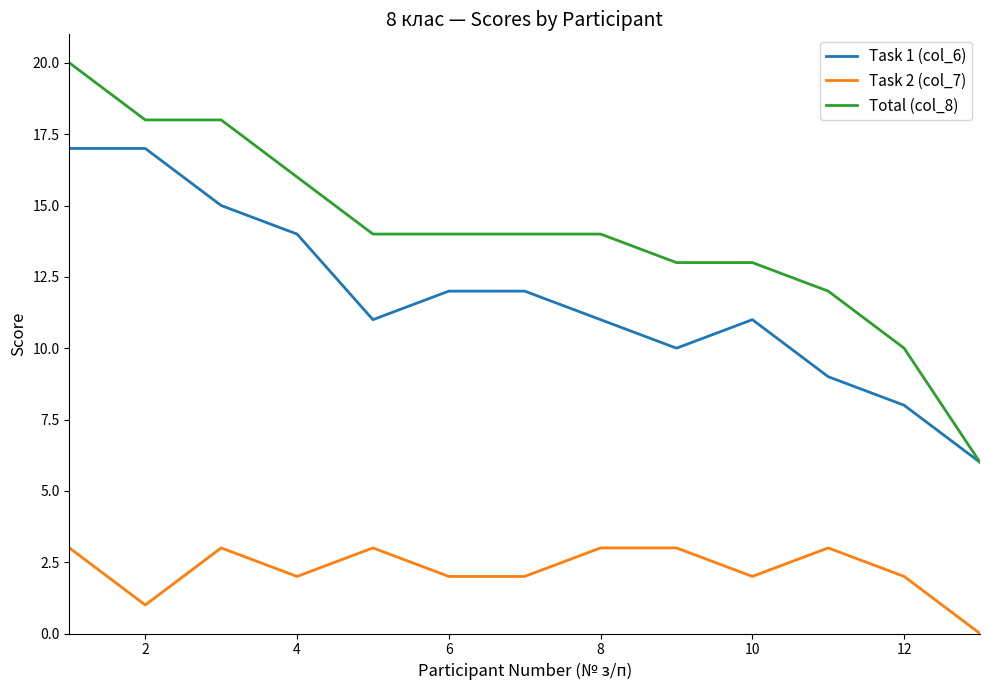

In Task 1 (col_6), how many points are lower than both neighbors (excluding endpoints)?

2